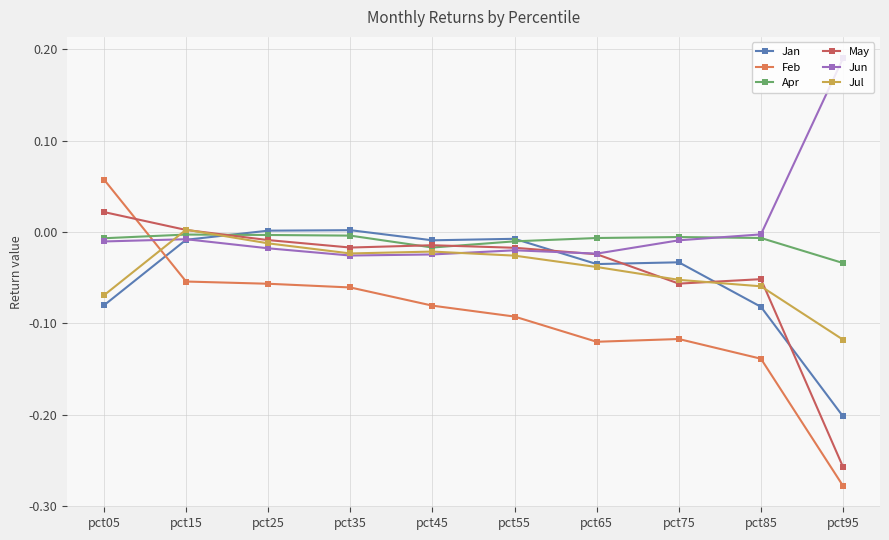

Is it true that Jan equals -0.0 at pct55?

True